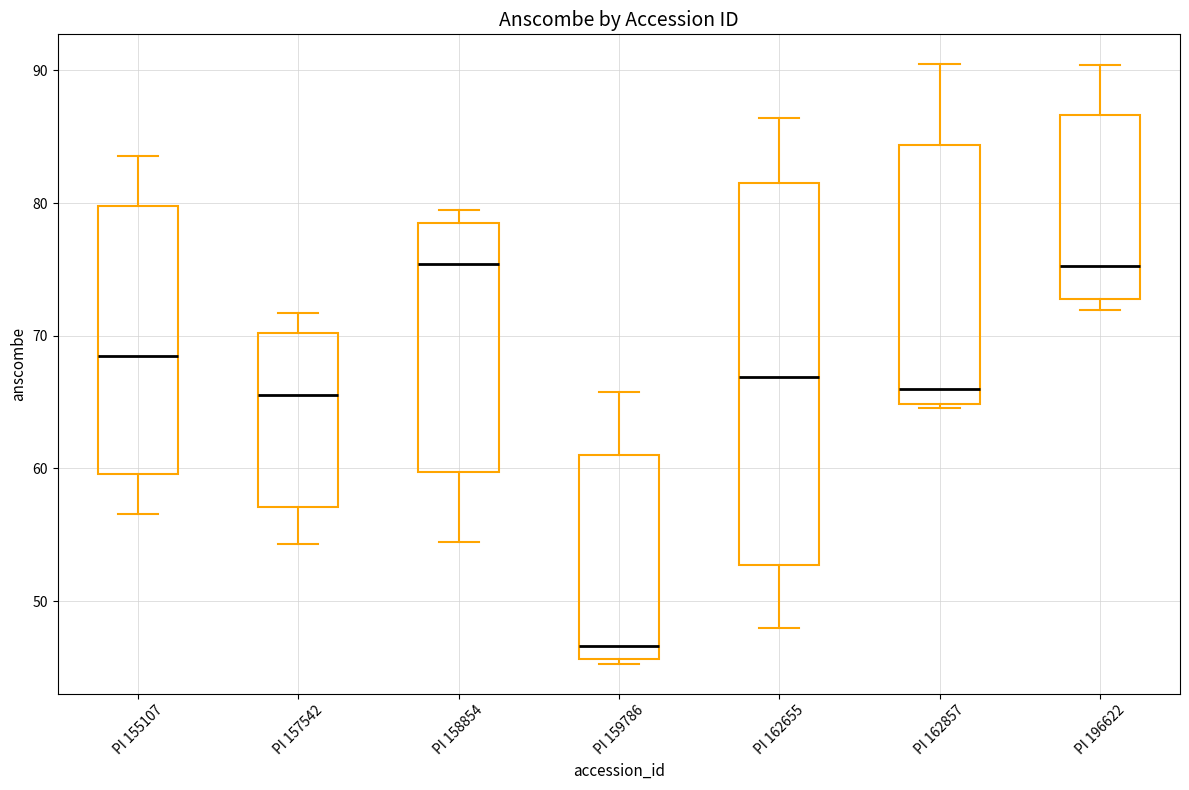

Where does the median line of the box for PI 157542 sit on the y-axis? The values are not printed on the chart, so give them approximately, as read against the axis.

66